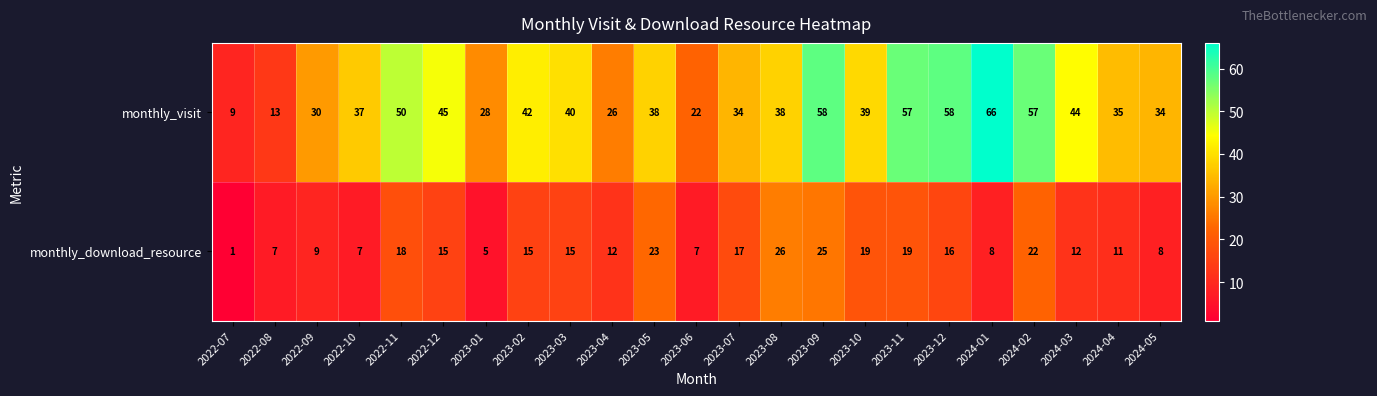

What is the maximum value shown in the chart?

66